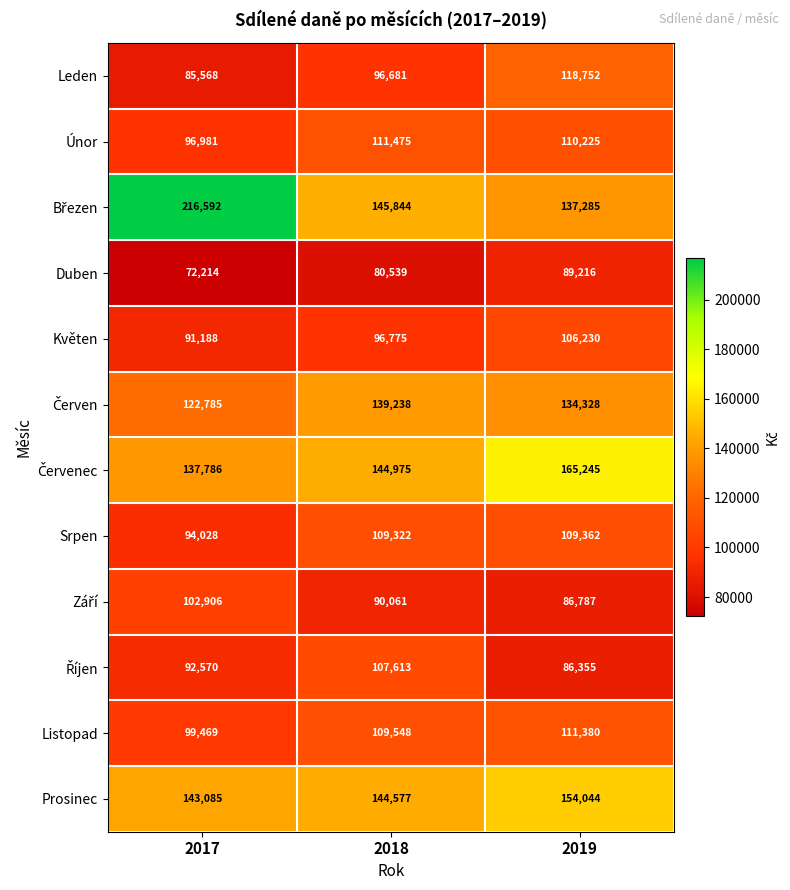

Which category has the highest value in the Únor series?

2018